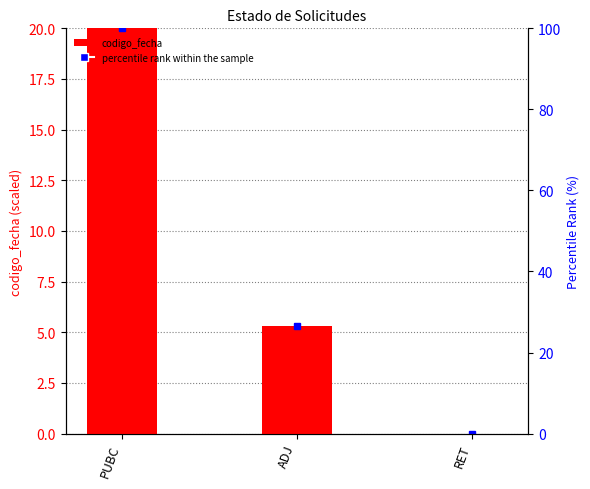

Reading left to right, extract all data points from this chart.

20.0	5.3	0.0